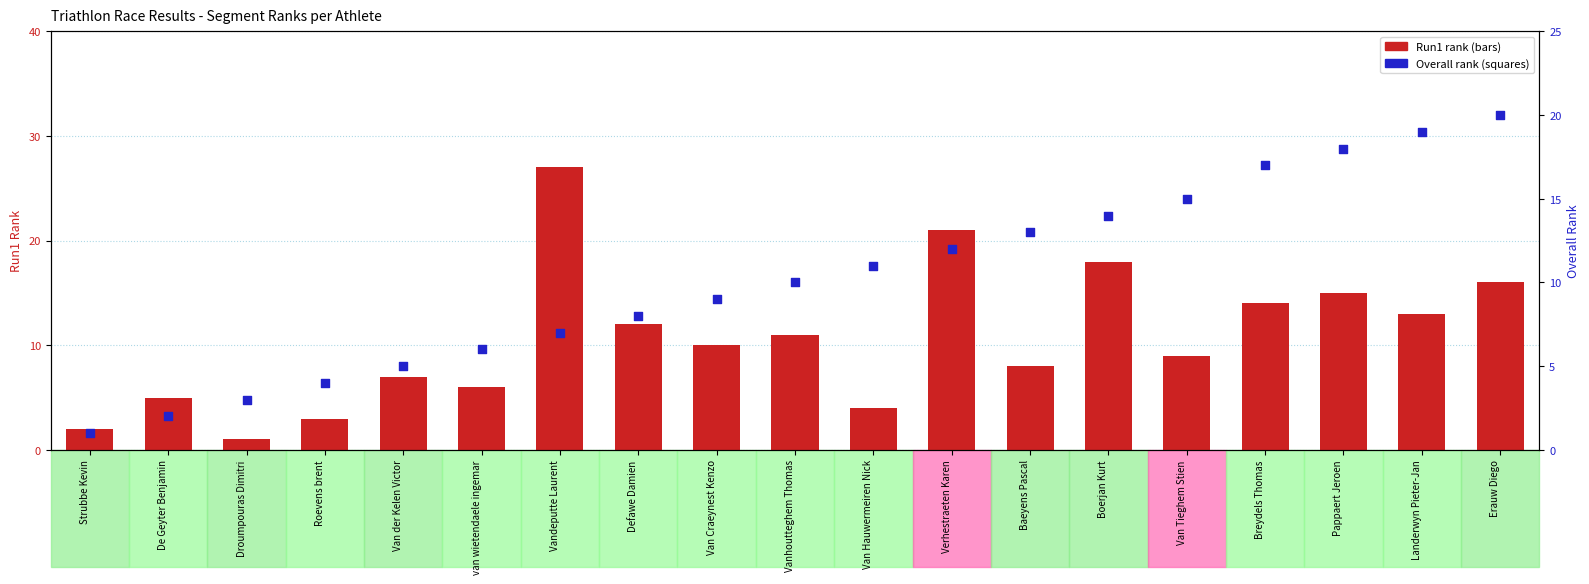

Which series contains the highest Y value?

Run1 rank